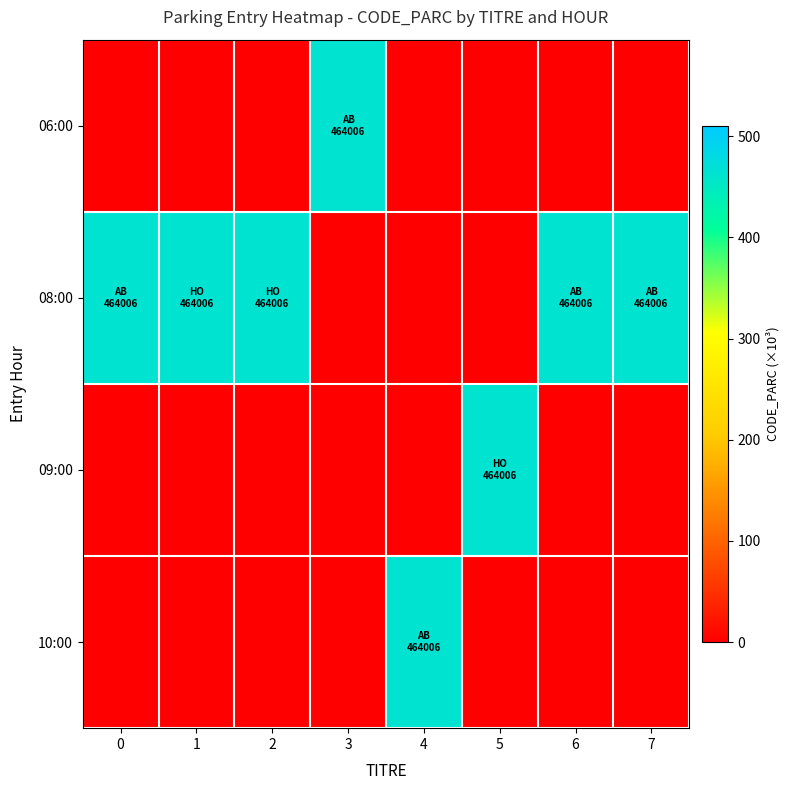

Rank the series by their maximum value, from highest to lowest.

06:00, 08:00, 09:00, 10:00